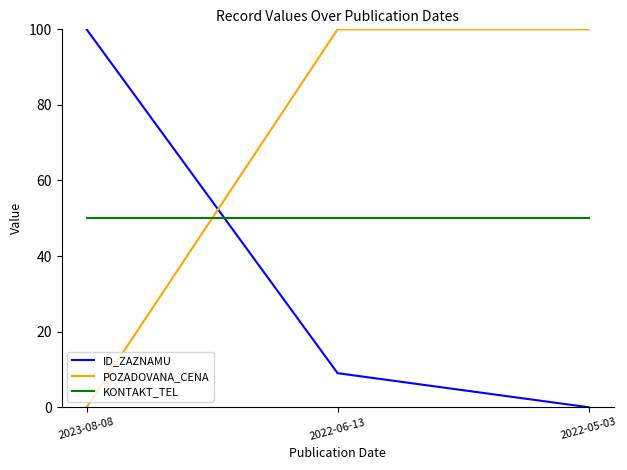

At how many categories does at least one series exceed 82?

3